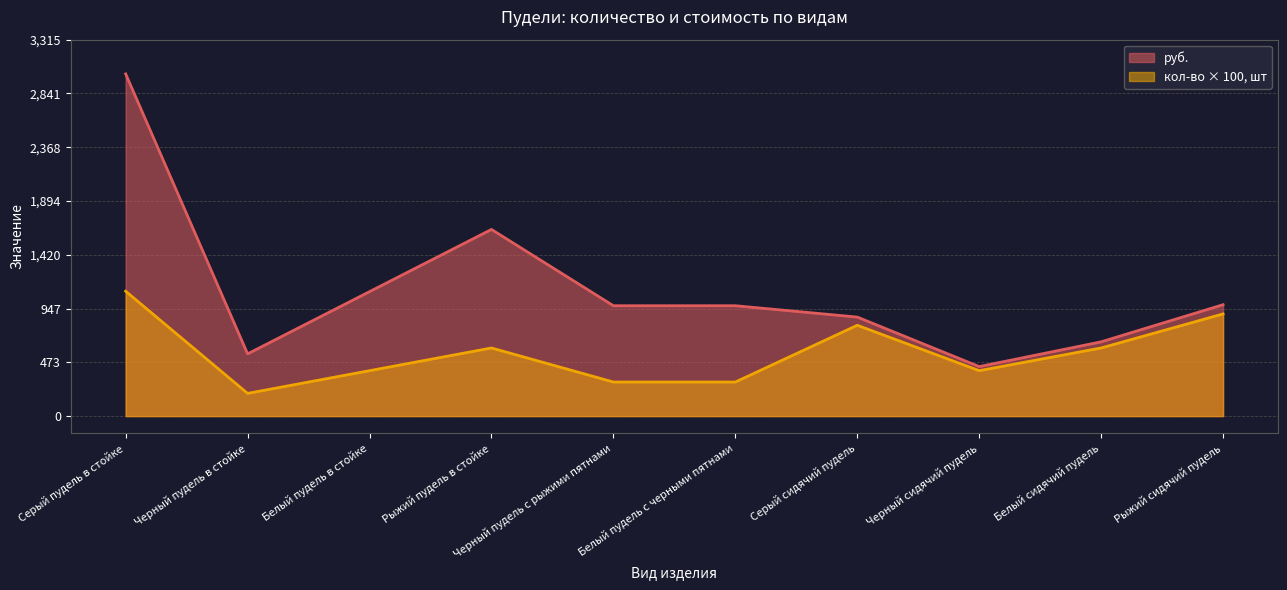

The кол-во, шт series shows 600 at Рыжий пудель в стойке. True or false?

True